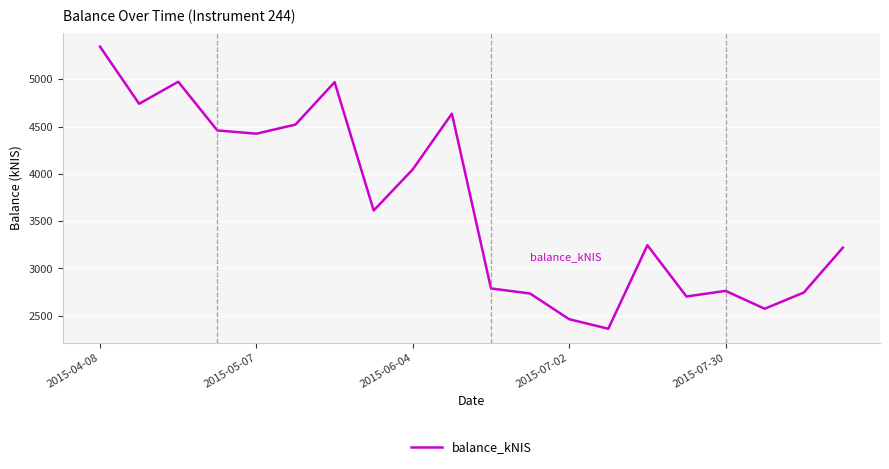

What is the difference between the maximum and minimum values?

2982.2